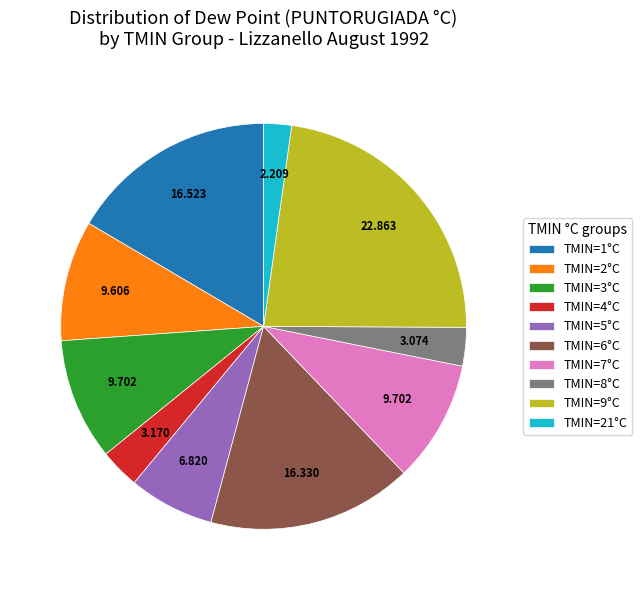

Is the sum of TMIN=4°C and TMIN=7°C greater than half?

No